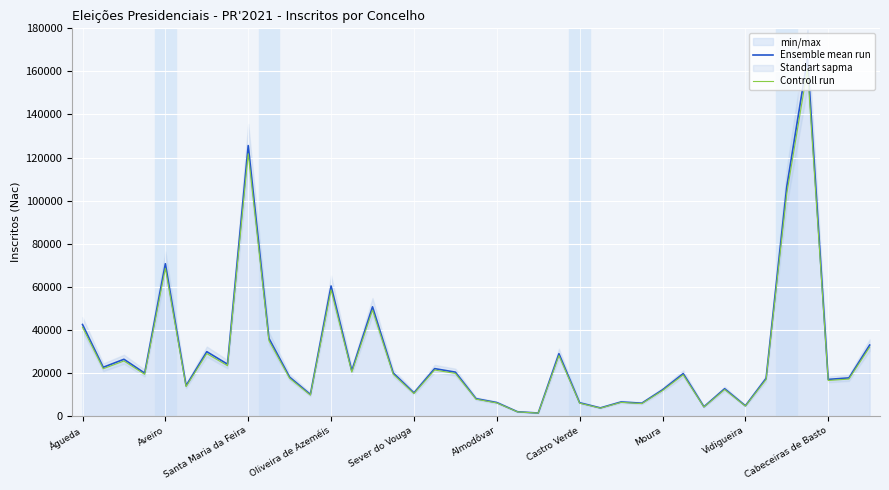

How many lines are shown in the chart?

2